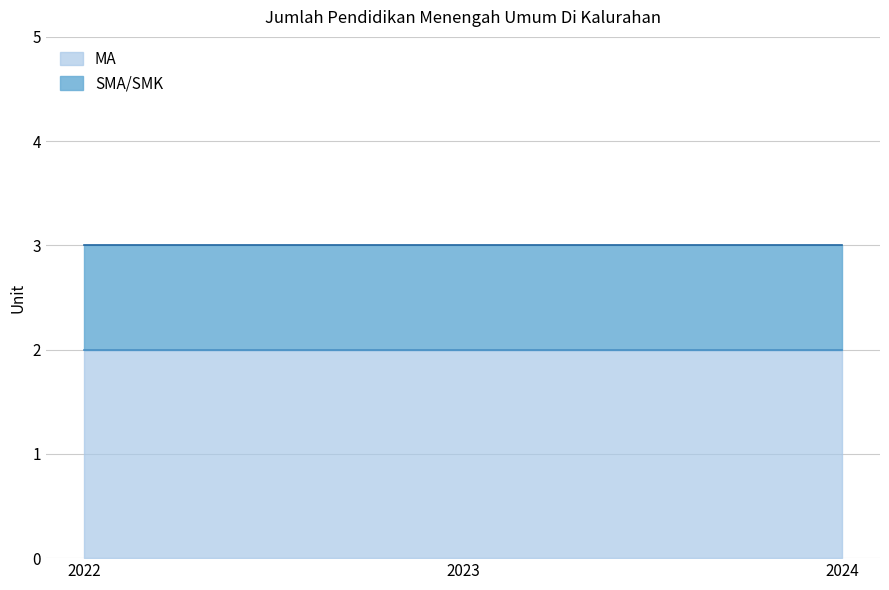

True or false: MA has a value of 3 at 2024.

False